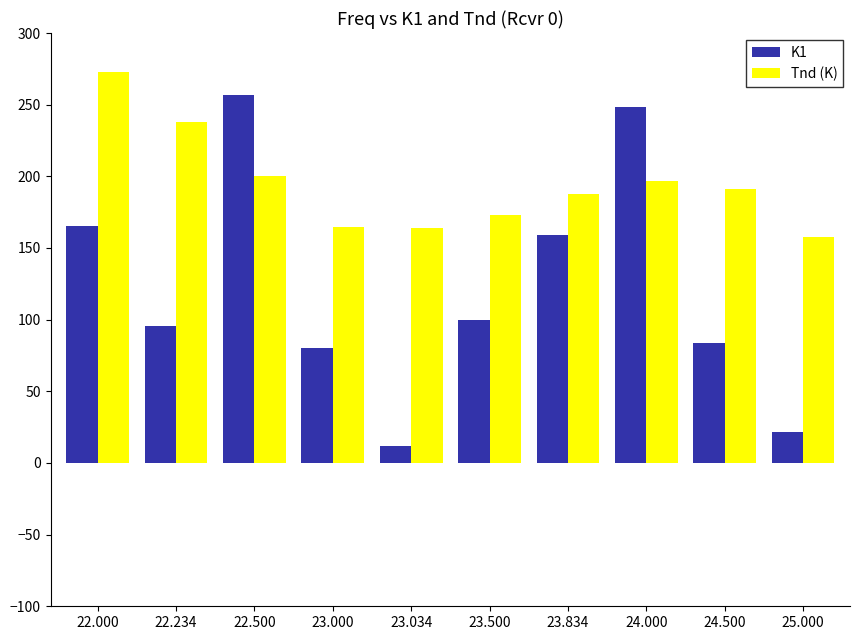

What is the total value across all series at 24.500?

275.0